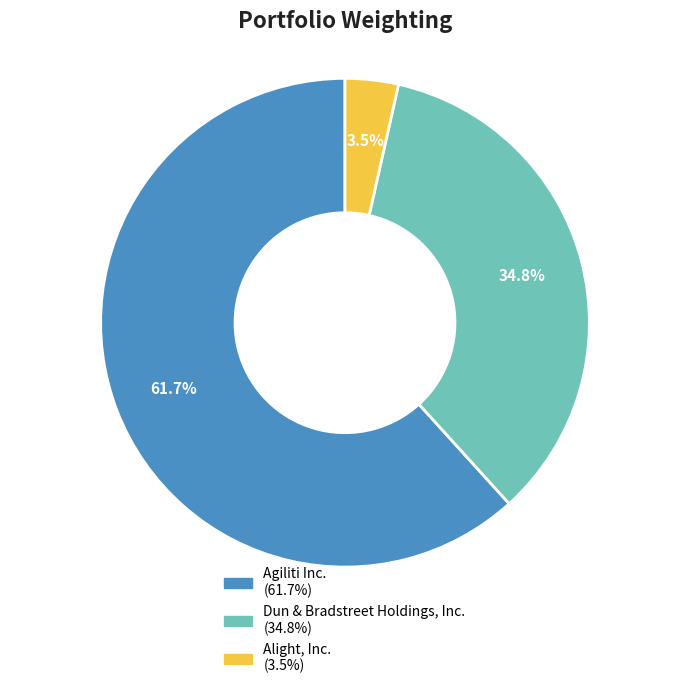

Which has a higher value, Agiliti Inc. or Dun & Bradstreet Holdings, Inc.?

Agiliti Inc.